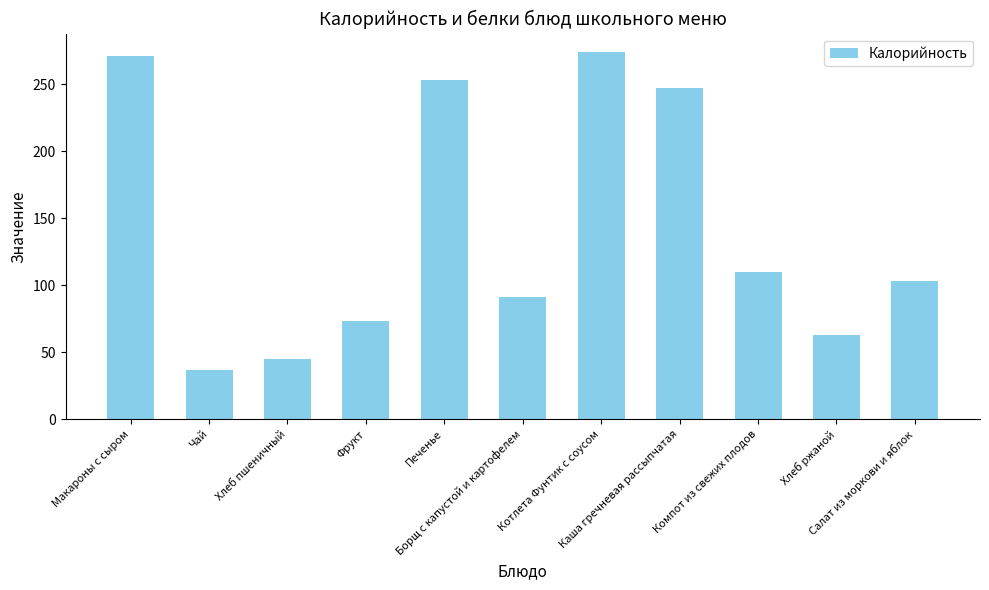

Does the chart contain stacked bars?

No